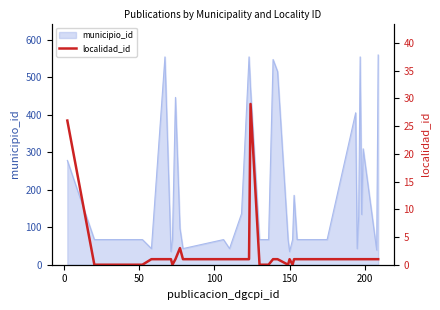

What is the difference between the second highest and minimum values?

26